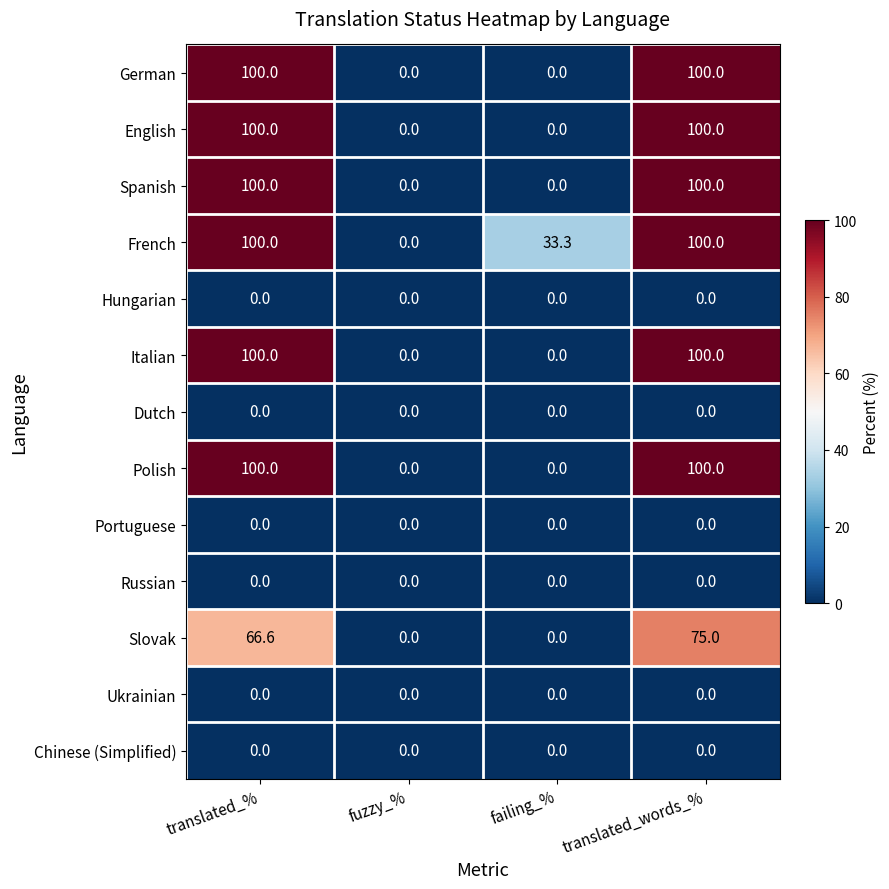

What is the maximum value shown in the chart?

100.0